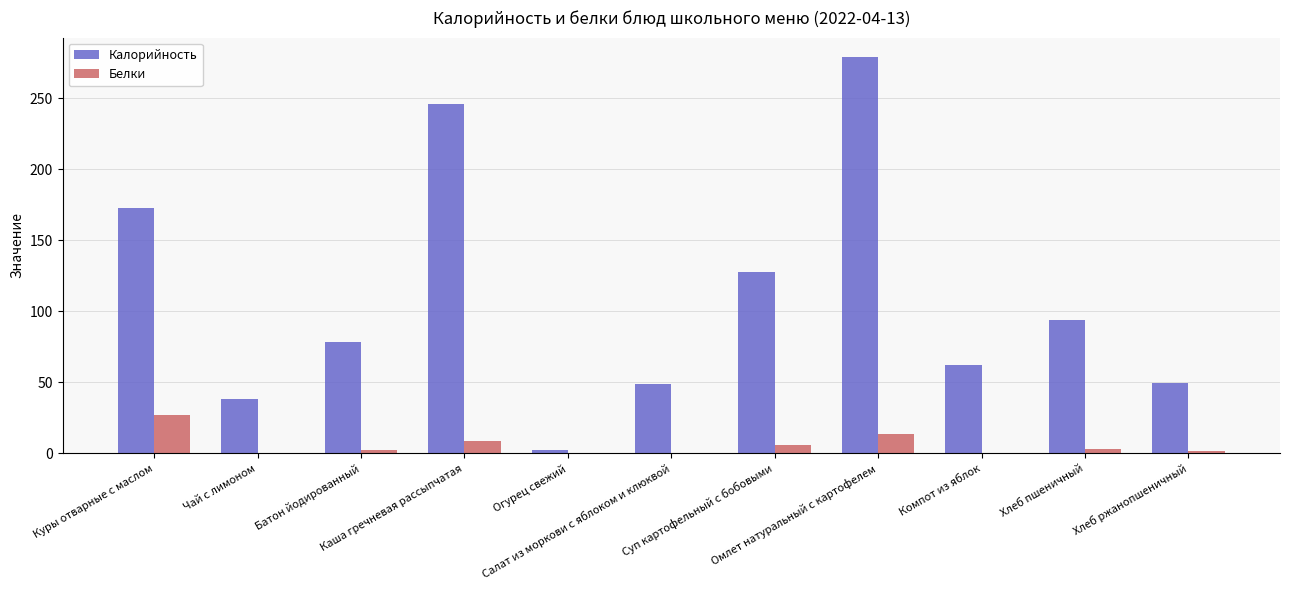

What is the sum of all Белки values?

63.5